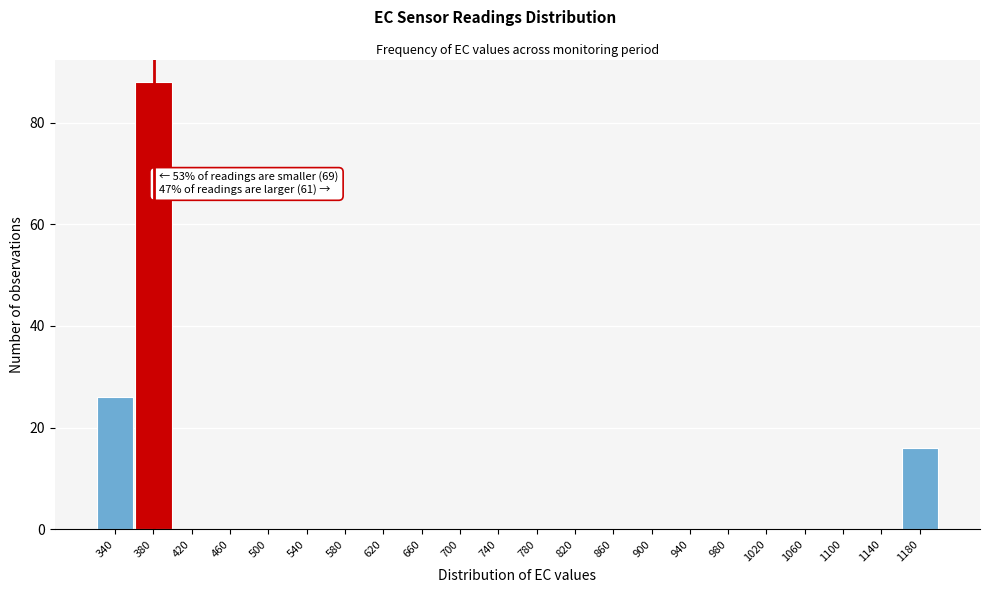

Reading right to left, extract all data points from this chart.

1180=16	1140=0	1100=0	1060=0	1020=0	980=0	940=0	900=0	860=0	820=0	780=0	740=0	700=0	660=0	620=0	580=0	540=0	500=0	460=0	420=0	380=88	340=26